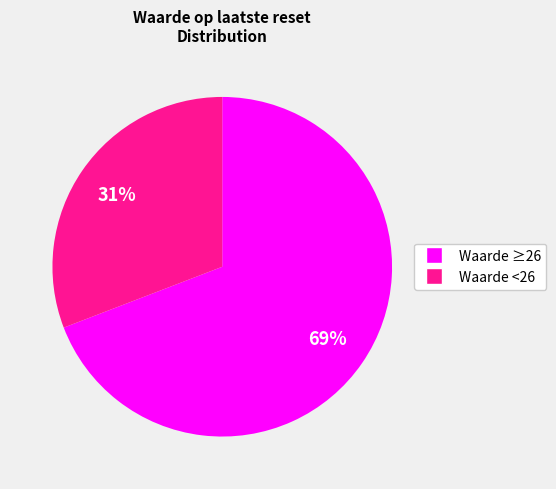

To the nearest percent, what is the average slice percentage?

50%